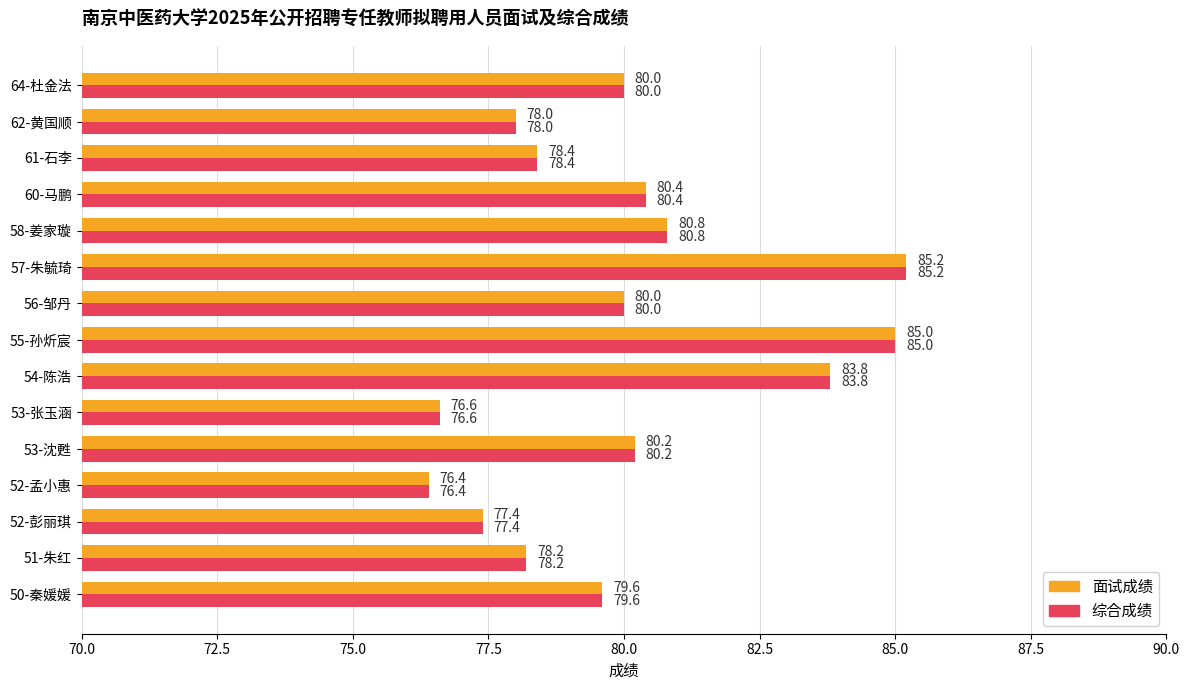

Read the 综合成绩 value at 50-秦媛媛.

79.6